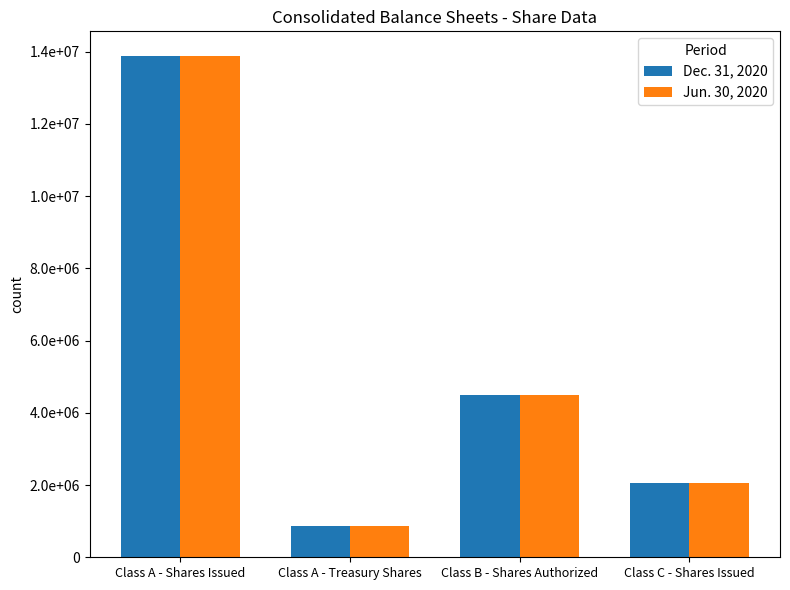

Rank the categories by Jun. 30, 2020 value from highest to lowest.

Class A - Shares Issued, Class B - Shares Authorized, Class C - Shares Issued, Class A - Treasury Shares